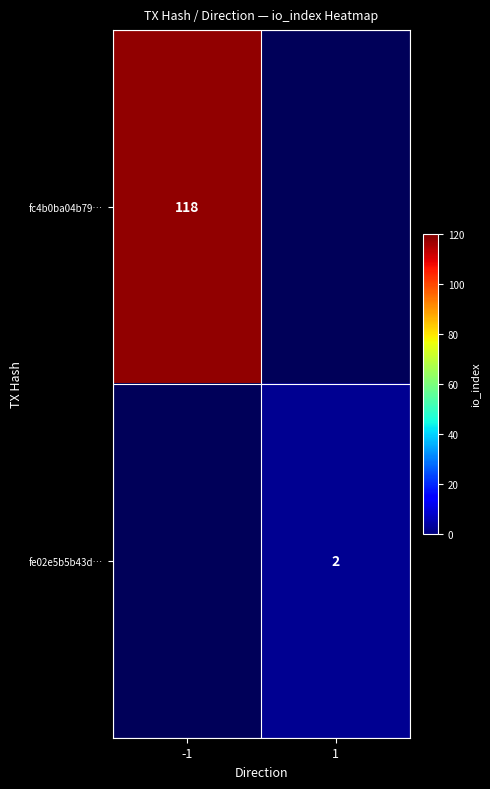

Is it true that fc4b0ba04b79… equals 118 at -1?

True